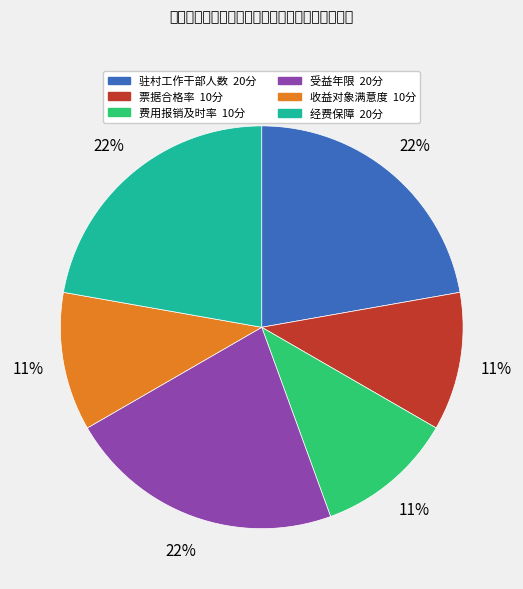

To the nearest percent, what is the average slice percentage?

17%